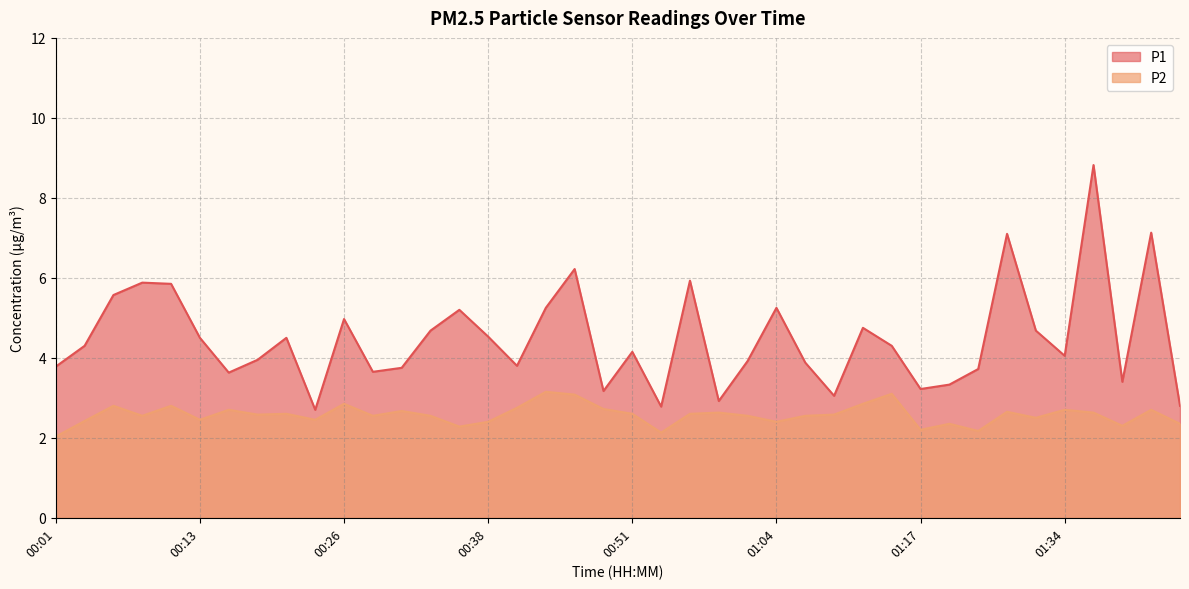

Reading left to right, list all the values displayed in this chart.

P1: 00:01=3.8	00:03=4.3	00:06=5.6	00:08=5.9	00:11=5.8	00:13=4.5	00:16=3.6	00:18=4.0	00:21=4.5	00:23=2.7	00:26=5.0	00:29=3.6	00:31=3.8	00:33=4.7	00:36=5.2	00:38=4.5	00:41=3.8	00:43=5.2	00:46=6.2	00:49=3.2	00:51=4.2	00:54=2.8	00:56=5.9	00:59=2.9	01:01=3.9	01:04=5.2	01:06=3.9	01:09=3.0	01:12=4.8	01:14=4.3	01:17=3.2	01:20=3.3	01:22=3.7	01:28=7.1	01:31=4.7	01:34=4.0	01:36=8.8	01:39=3.4	01:41=7.1	01:44=2.8
P2: 00:01=2.0	00:03=2.4	00:06=2.8	00:08=2.5	00:11=2.8	00:13=2.5	00:16=2.7	00:18=2.6	00:21=2.6	00:23=2.5	00:26=2.9	00:29=2.5	00:31=2.7	00:33=2.5	00:36=2.3	00:38=2.4	00:41=2.8	00:43=3.1	00:46=3.1	00:49=2.7	00:51=2.6	00:54=2.1	00:56=2.6	00:59=2.6	01:01=2.5	01:04=2.4	01:06=2.5	01:09=2.6	01:12=2.9	01:14=3.1	01:17=2.2	01:20=2.4	01:22=2.2	01:28=2.6	01:31=2.5	01:34=2.7	01:36=2.6	01:39=2.3	01:41=2.7	01:44=2.4